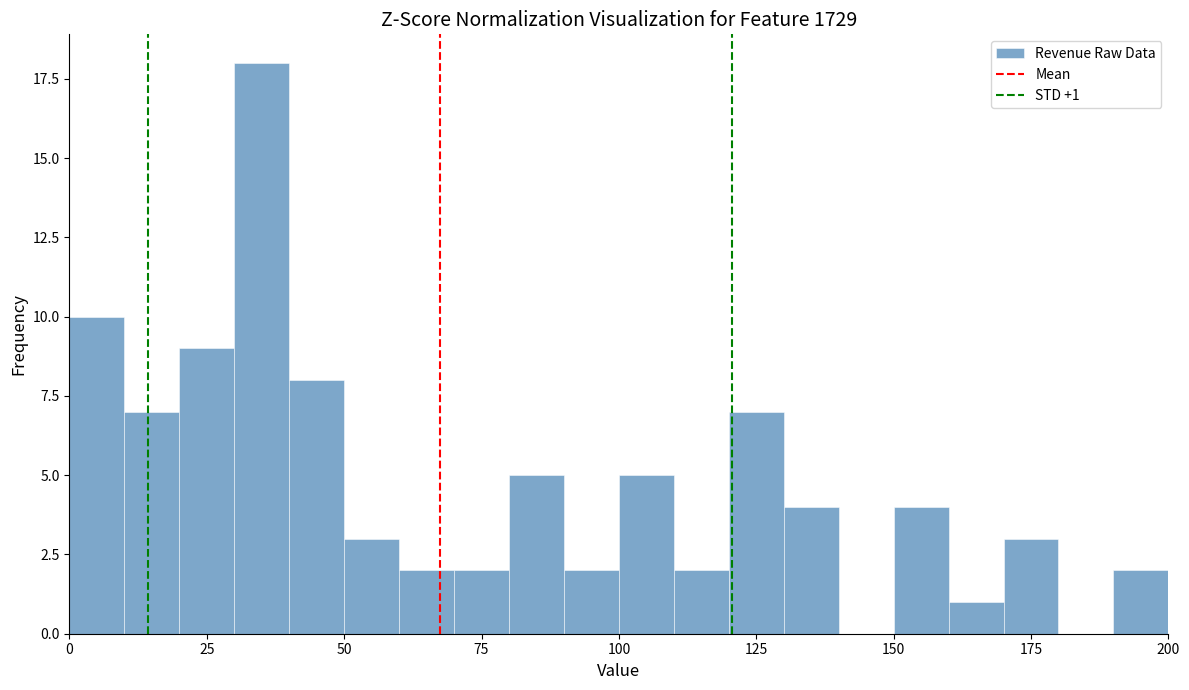

Read against the x-axis, roughly where is the centre of the tallest bar?

35